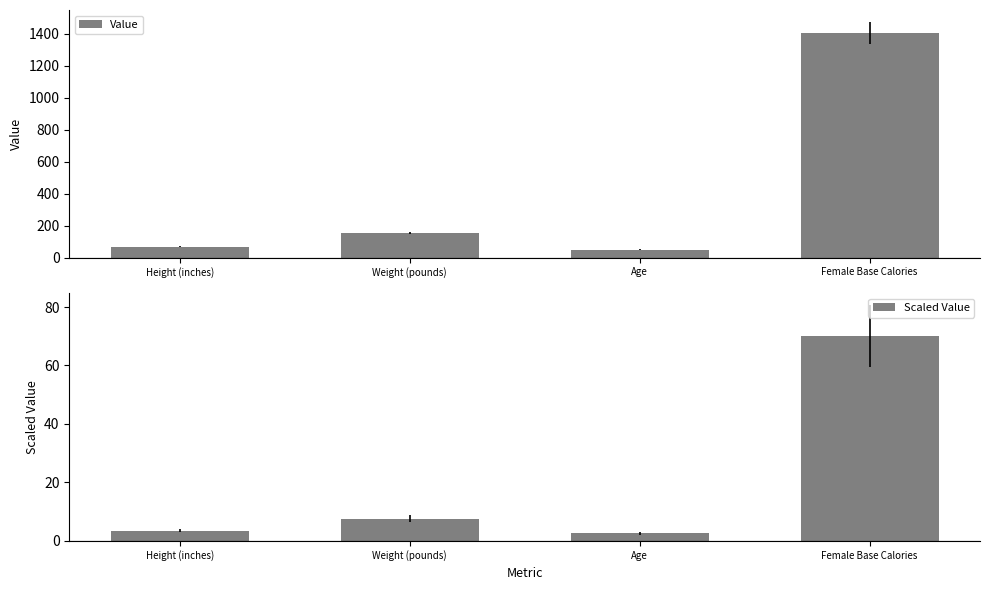

What is the spread (max minus min) of values at Female Base Calories?

1333.1